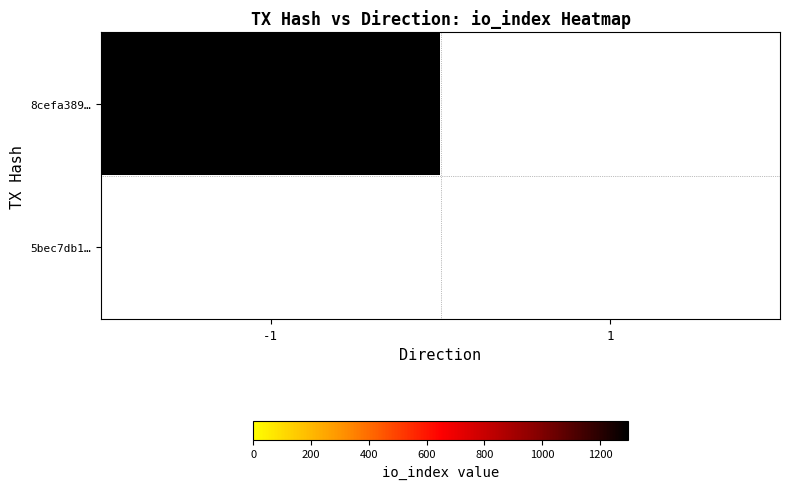

Rank the series by their average value, from lowest to highest.

5bec7db1b68329d92022fc030bb558edda7c7e3, 8cefa3891b02bcf938b821a17d9fa607ab2525b